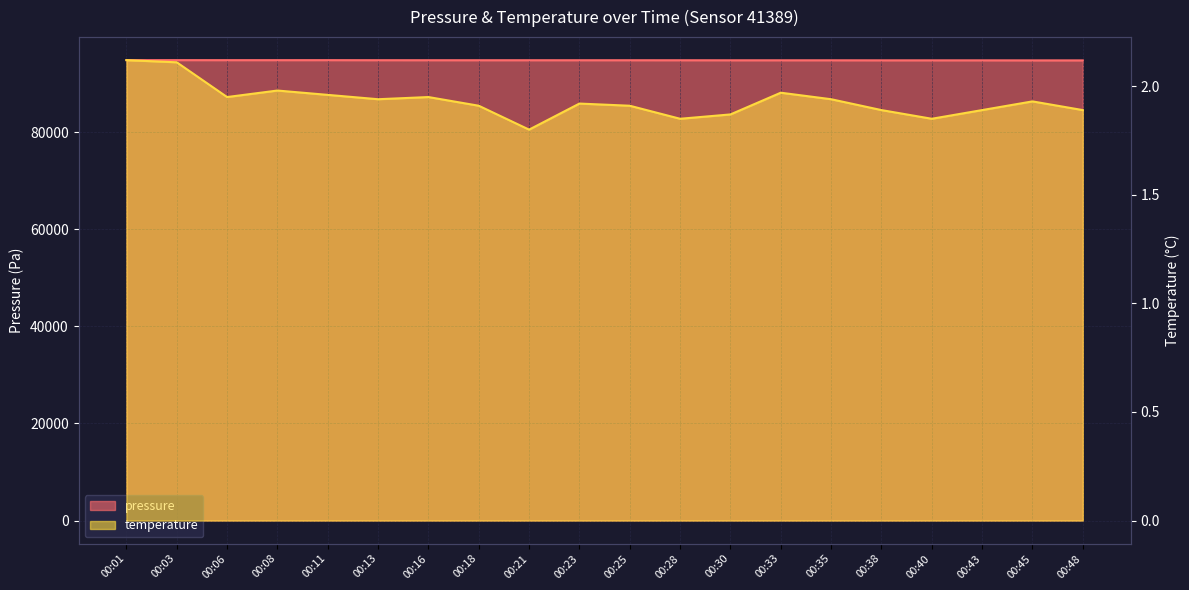

Is it true that temperature equals 1.8 at 00:21?

True